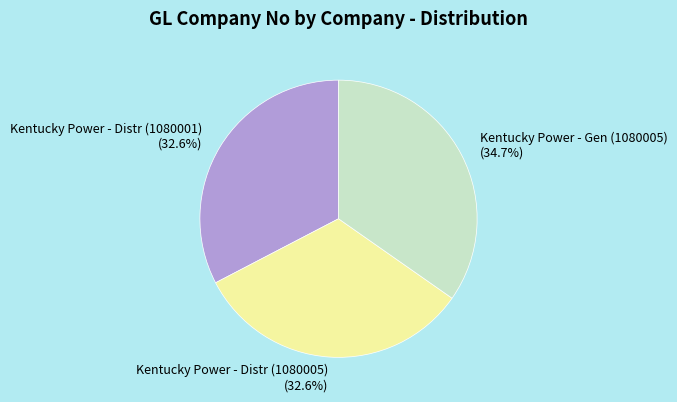

Between Kentucky Power - Gen (1080005) (34.7%) and Kentucky Power - Distr (1080001) (32.6%), which is larger?

Kentucky Power - Gen (1080005) (34.7%)